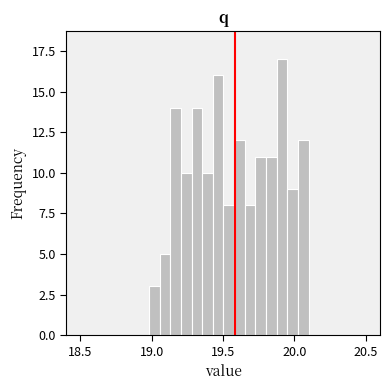

Read against the x-axis, roughly where is the centre of the tallest bar?

19.90